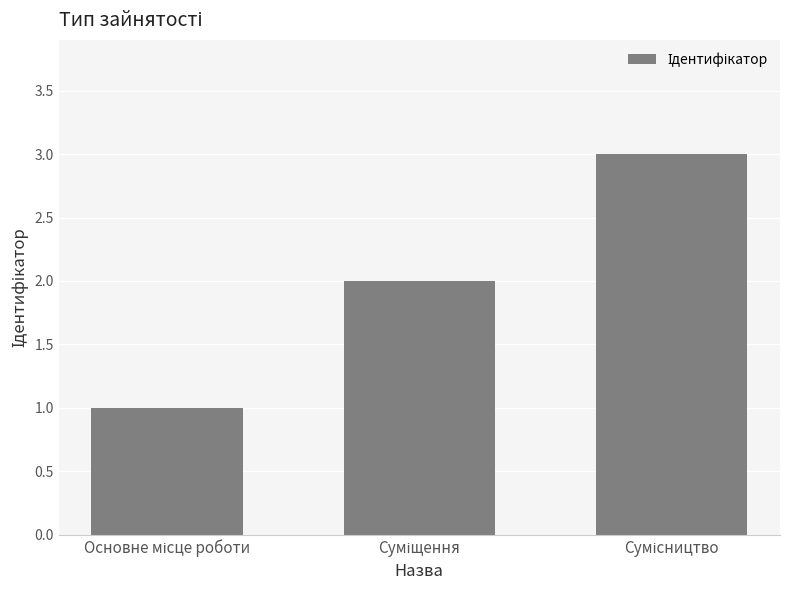

Reading right to left, what are all the values shown in this chart?

3	2	1